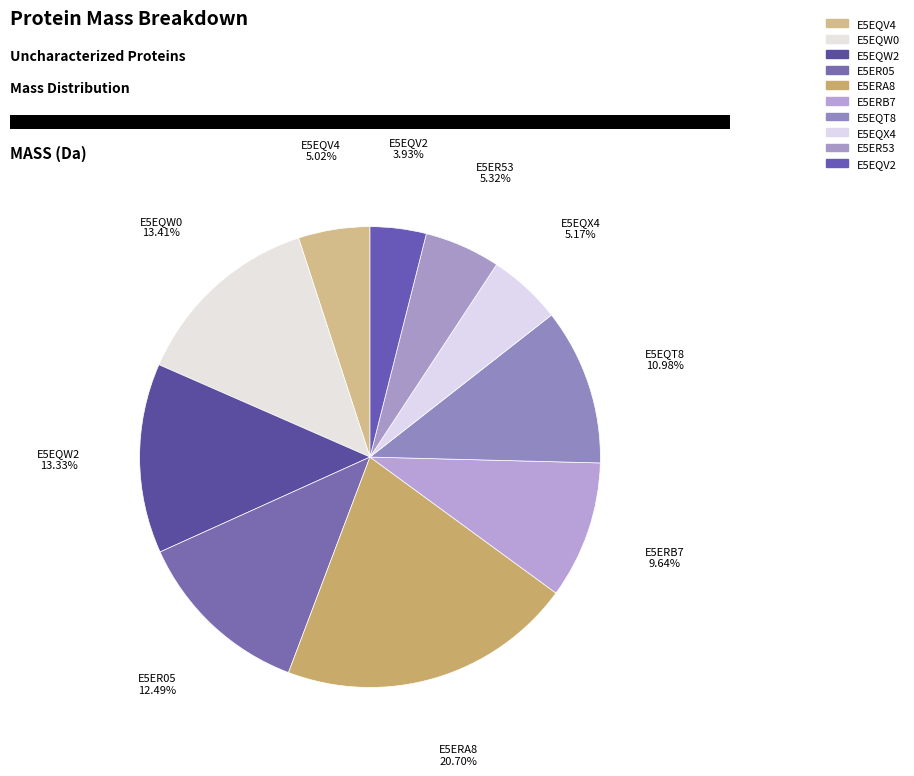

Is it true that E5ERB7 is 10% of the pie?

True